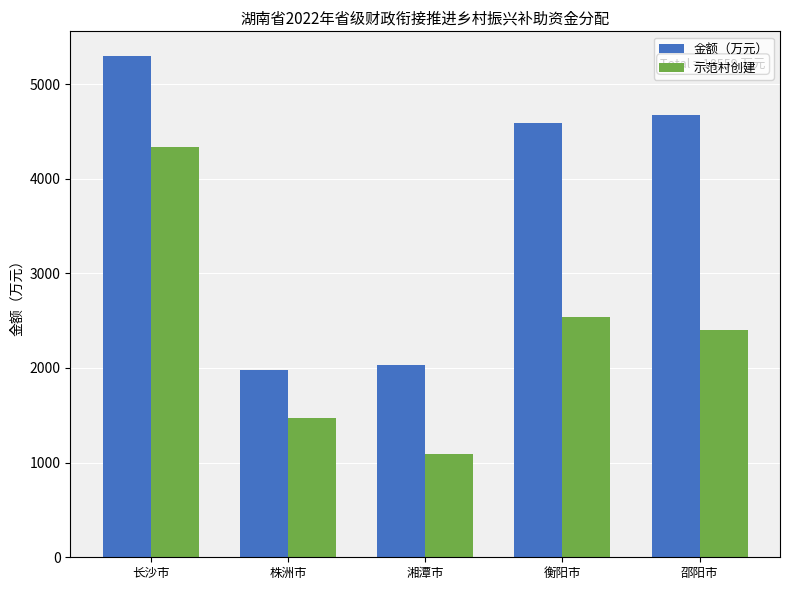

Reading left to right, list all the values displayed in this chart.

金额（万元）: 长沙市=5292	株洲市=1977	湘潭市=2030	衡阳市=4584	邵阳市=4676
示范村创建: 长沙市=4332	株洲市=1467	湘潭市=1090	衡阳市=2534	邵阳市=2396